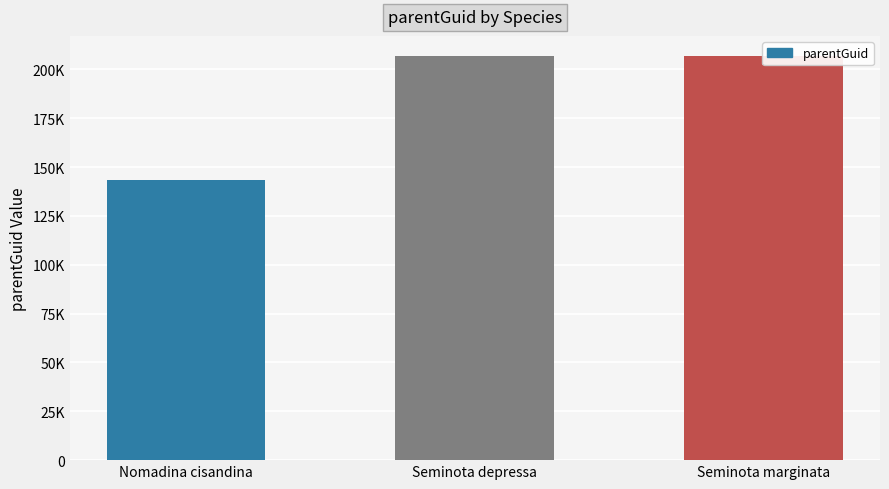

Reading right to left, list all the values displayed in this chart.

206810	206810	143581